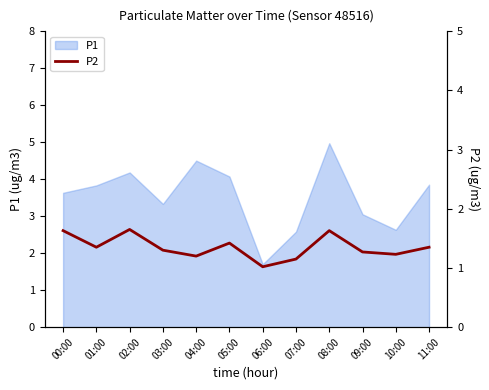

How many interior local valleys (lower than both neighbors) does the data have?

4